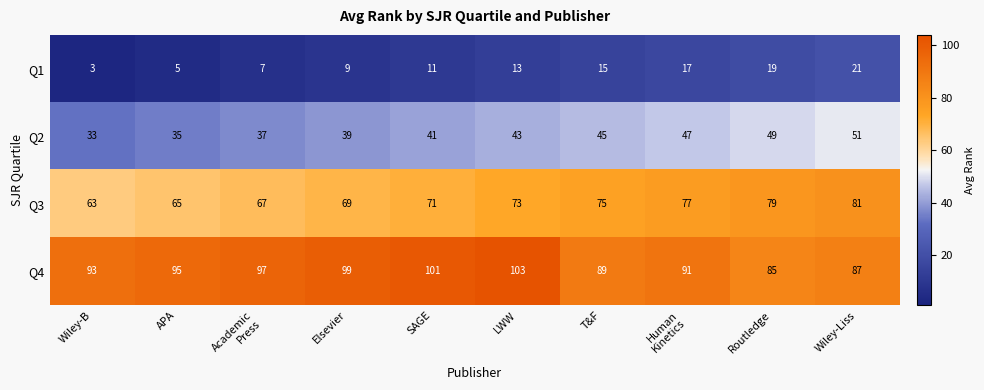

Between SAGE and Routledge, which series saw the biggest shift?

Q4